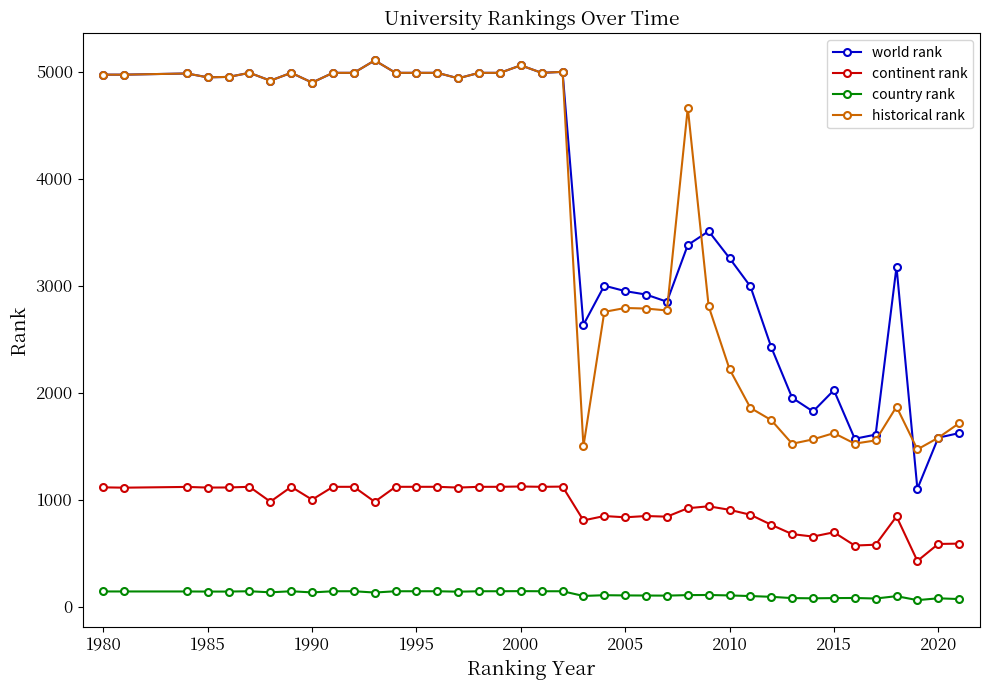

True or false: historical rank and continent rank cross at least once.

False